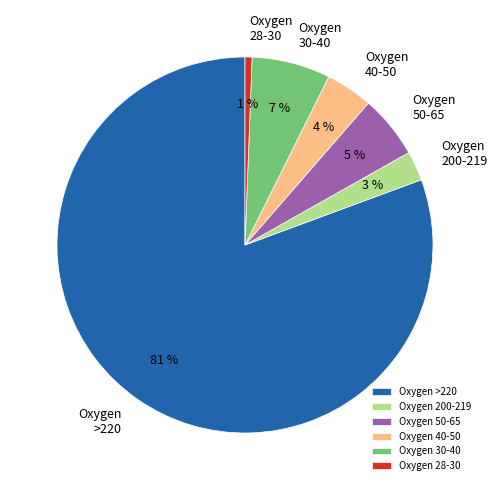

Which slice is the smallest?

Oxygen 28-30